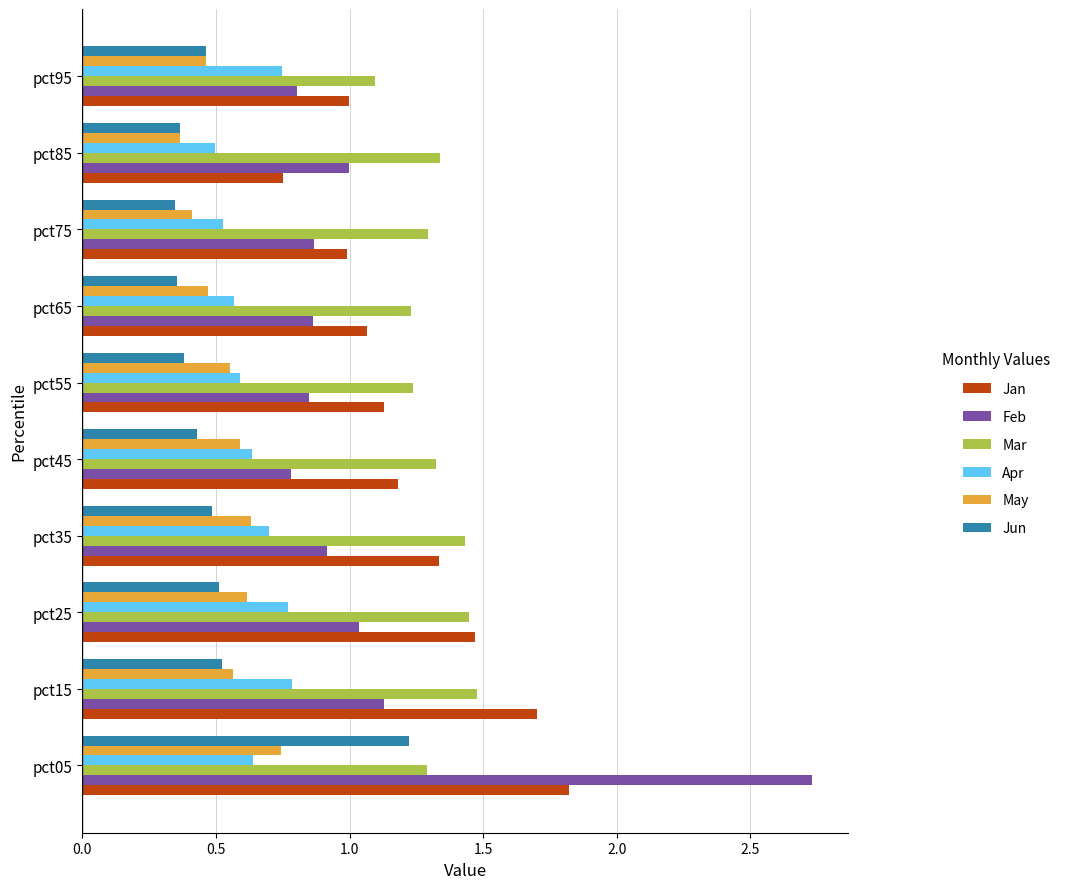

What is the sum of all Jun values?

5.1